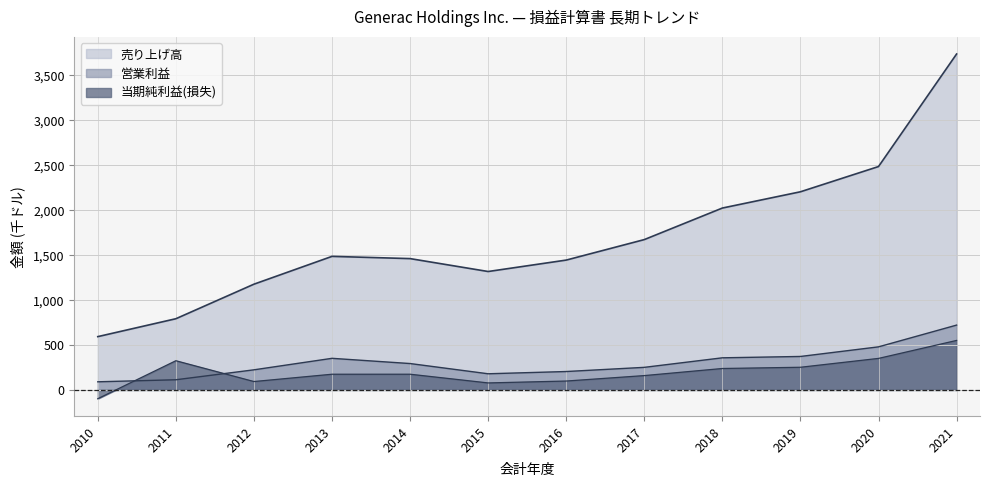

Which has a higher value, 2020 or 2017?

2020